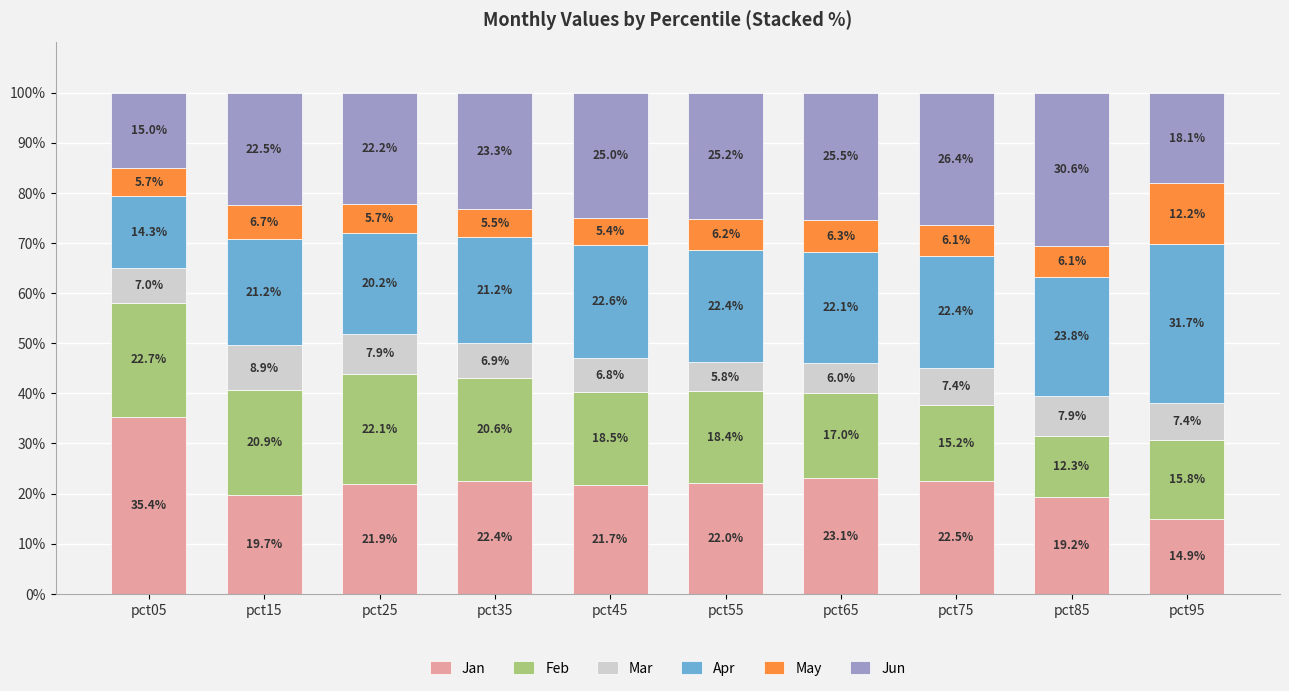

The value of Jan at pct65 is 23.1. True or false?

True